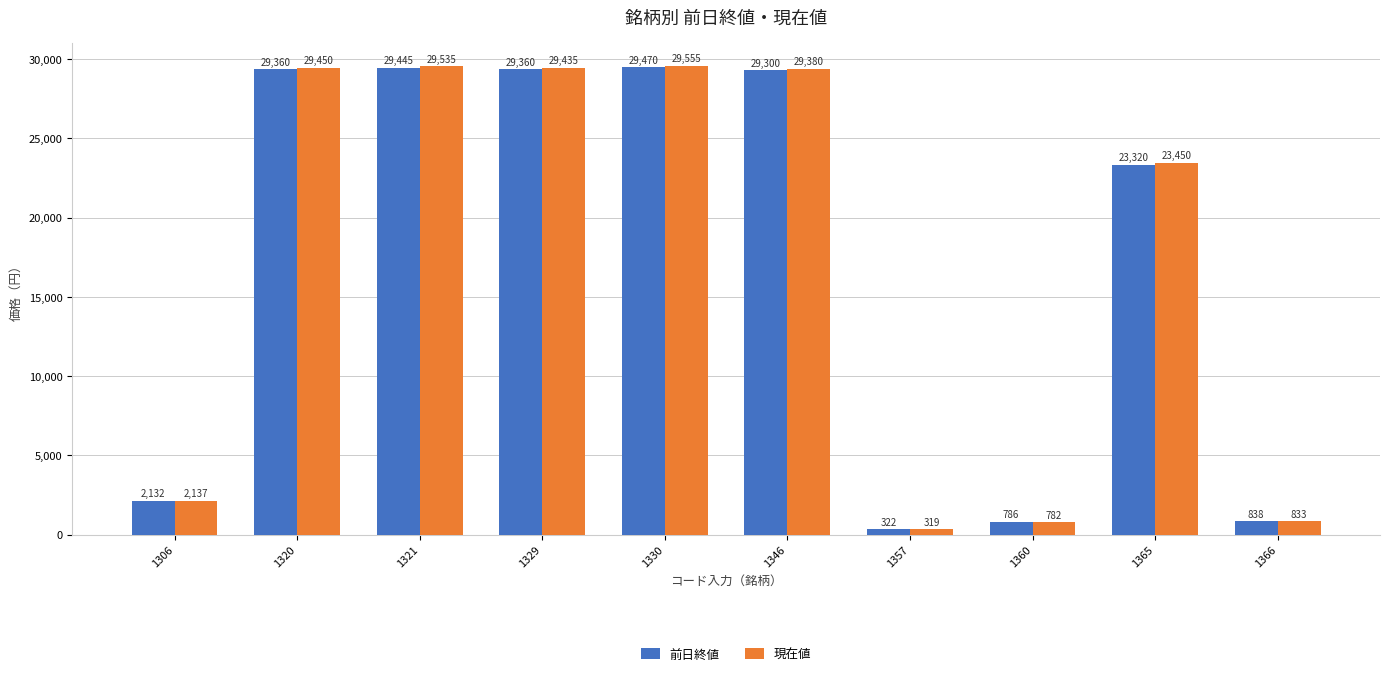

Which series has the largest total across all categories?

現在値